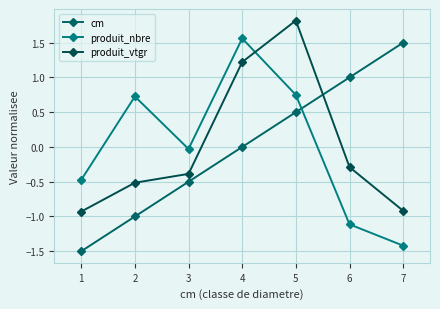

What is the value of the cm point at the 6th from the left?

1.0